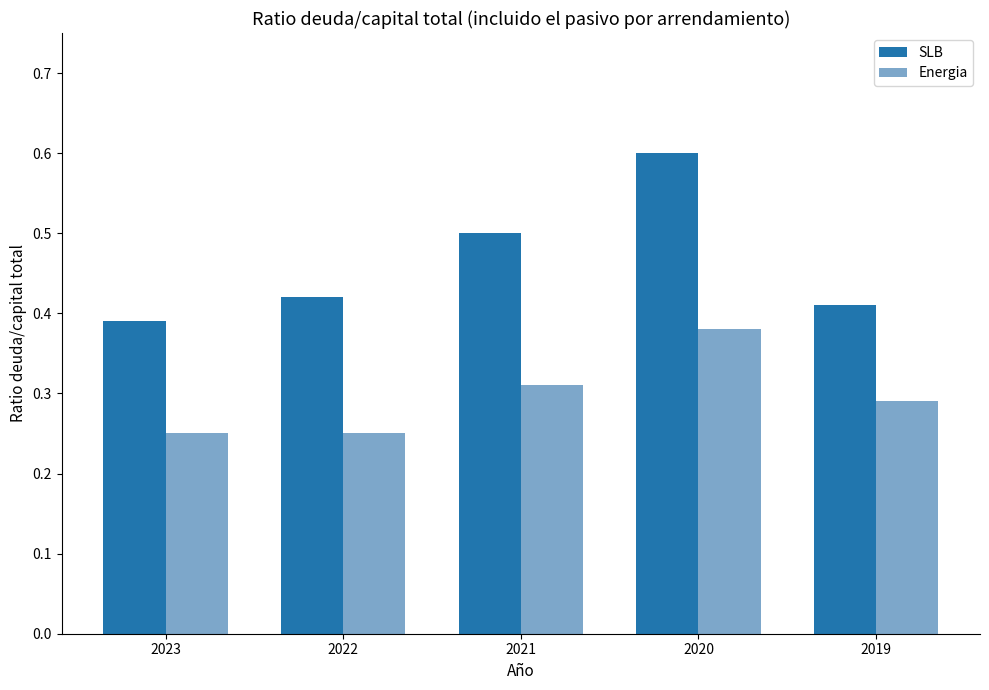

Which series has the largest range (max minus min)?

SLB